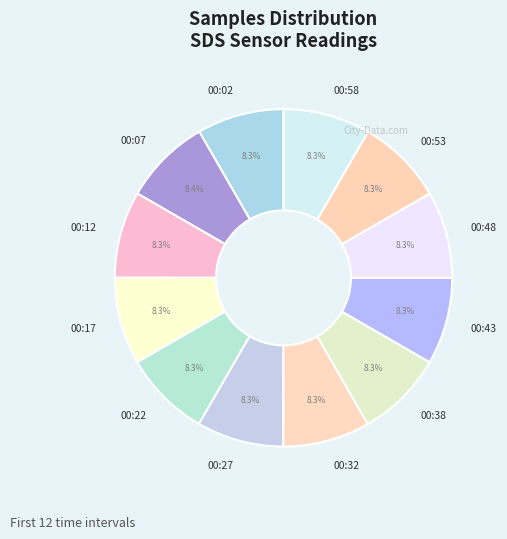

Does any single category account for the majority?

No